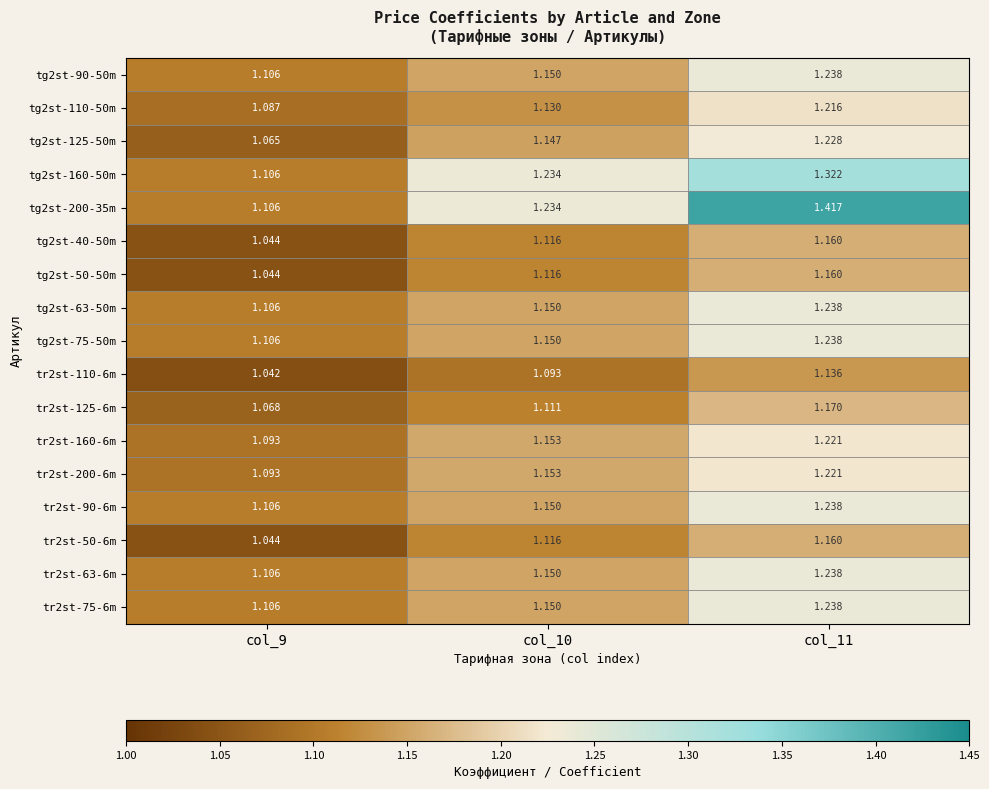

Which series has the widest spread of values?

tg2st-200-35m